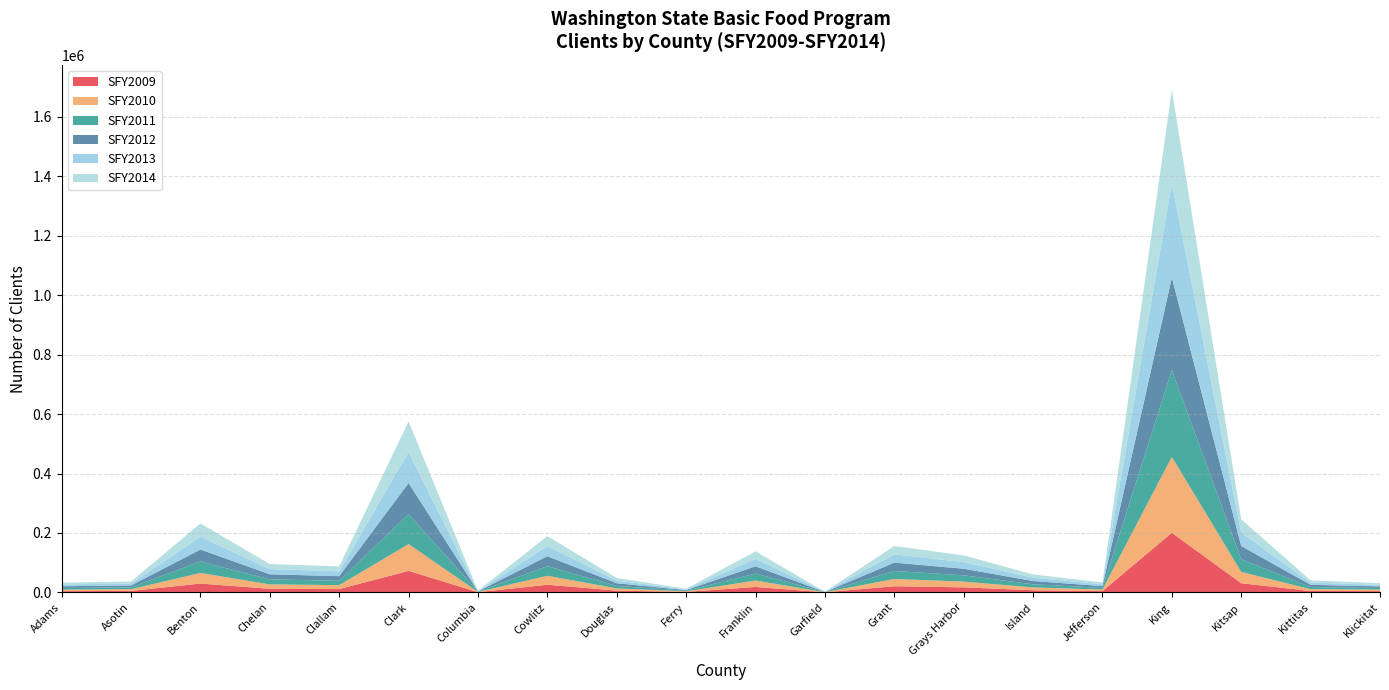

Reading right to left, transcribe all the data shown in this chart.

SFY2009: Klickitat=4318	Kittitas=4647	Kitsap=30897	King=200647	Jefferson=4359	Island=7205	Grays Harbor=16981	Grant=20729	Garfield=321	Franklin=18290	Ferry=1701	Douglas=5877	Cowlitz=25764	Columbia=744	Clark=72507	Clallam=11081	Chelan=12076	Benton=29724	Asotin=4973	Adams=4124
SFY2010: Klickitat=5040	Kittitas=6095	Kitsap=37983	King=255175	Jefferson=5094	Island=9498	Grays Harbor=19251	Grant=24422	Garfield=412	Franklin=21546	Ferry=1955	Douglas=7456	Cowlitz=30166	Columbia=848	Clark=90109	Clallam=13220	Chelan=14875	Benton=35759	Asotin=5720	Adams=5032
SFY2011: Klickitat=5404	Kittitas=7165	Kitsap=42620	King=291791	Jefferson=5670	Island=10518	Grays Harbor=21224	Grant=26852	Garfield=406	Franklin=23407	Ferry=2085	Douglas=8470	Cowlitz=32339	Columbia=938	Clark=100637	Clallam=14760	Chelan=16871	Benton=38343	Asotin=6202	Adams=5617
SFY2012: Klickitat=5441	Kittitas=7538	Kitsap=44582	King=311679	Jefferson=6132	Island=11024	Grays Harbor=22241	Grant=28068	Garfield=407	Franklin=24578	Ferry=2061	Douglas=9034	Cowlitz=33493	Columbia=987	Clark=104905	Clallam=15573	Chelan=17116	Benton=40518	Asotin=6434	Adams=5936
SFY2013: Klickitat=5396	Kittitas=7605	Kitsap=45311	King=317836	Jefferson=6044	Island=11208	Grays Harbor=22521	Grant=28094	Garfield=446	Franklin=25133	Ferry=2082	Douglas=9003	Cowlitz=34031	Columbia=988	Clark=104738	Clallam=16175	Chelan=17476	Benton=42962	Asotin=6580	Adams=6078
SFY2014: Klickitat=5376	Kittitas=7378	Kitsap=44564	King=313515	Jefferson=5981	Island=10992	Grays Harbor=22229	Grant=27819	Garfield=440	Franklin=25021	Ferry=2112	Douglas=8764	Cowlitz=33484	Columbia=916	Clark=102310	Clallam=16482	Chelan=16984	Benton=44577	Asotin=6583	Adams=5976